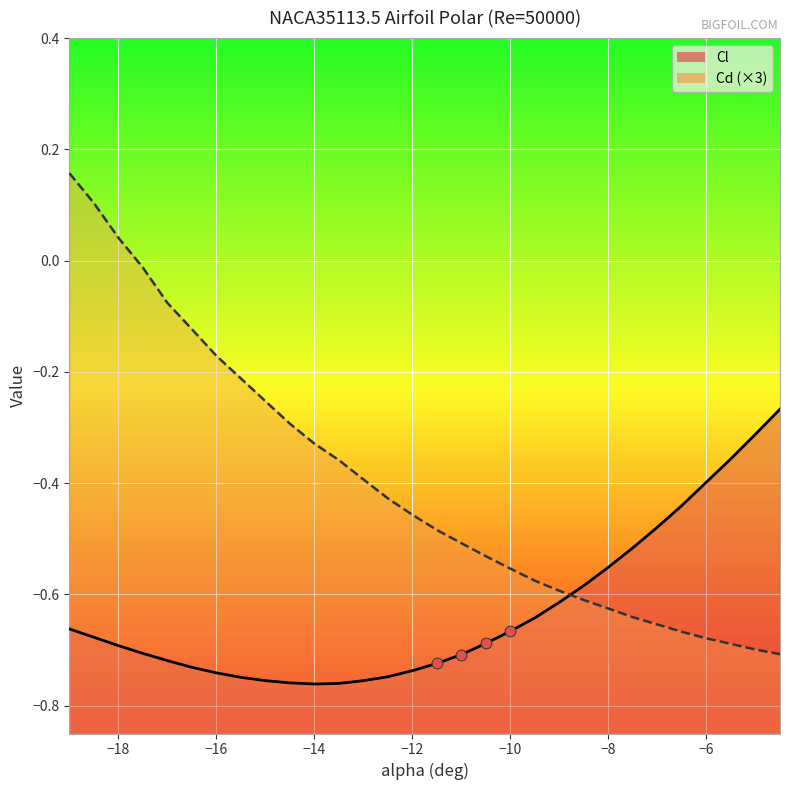

Which series contains the lowest Y value?

Cl